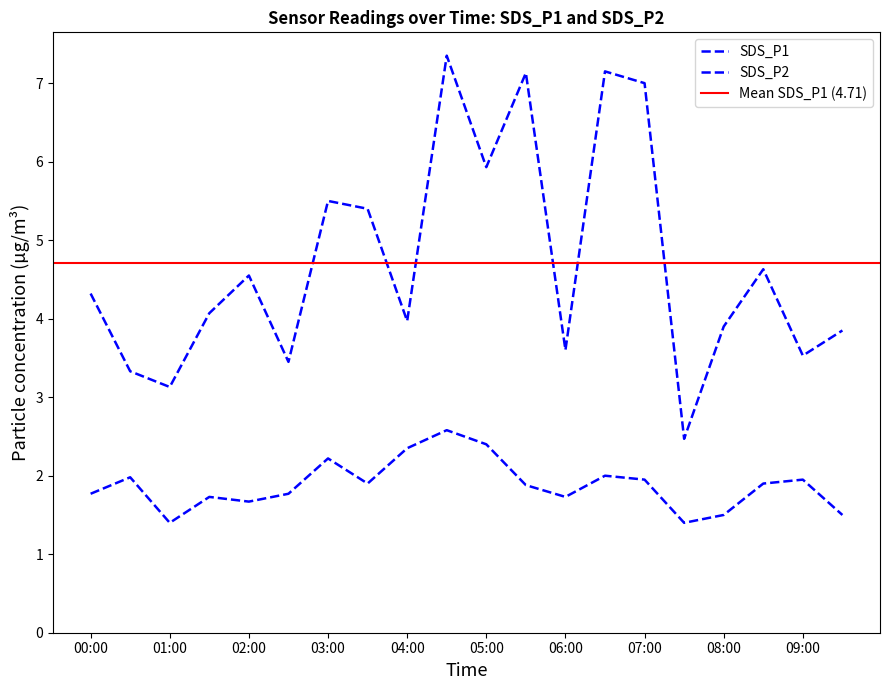

What is the lowest value of the SDS_P2 series?

1.4